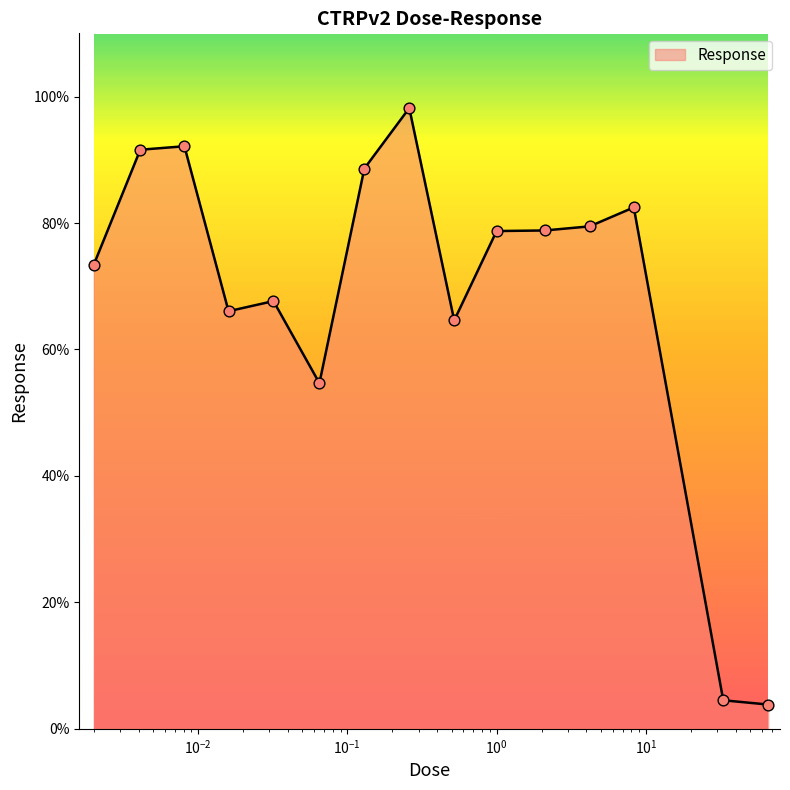

What is the greatest value displayed?

98.2